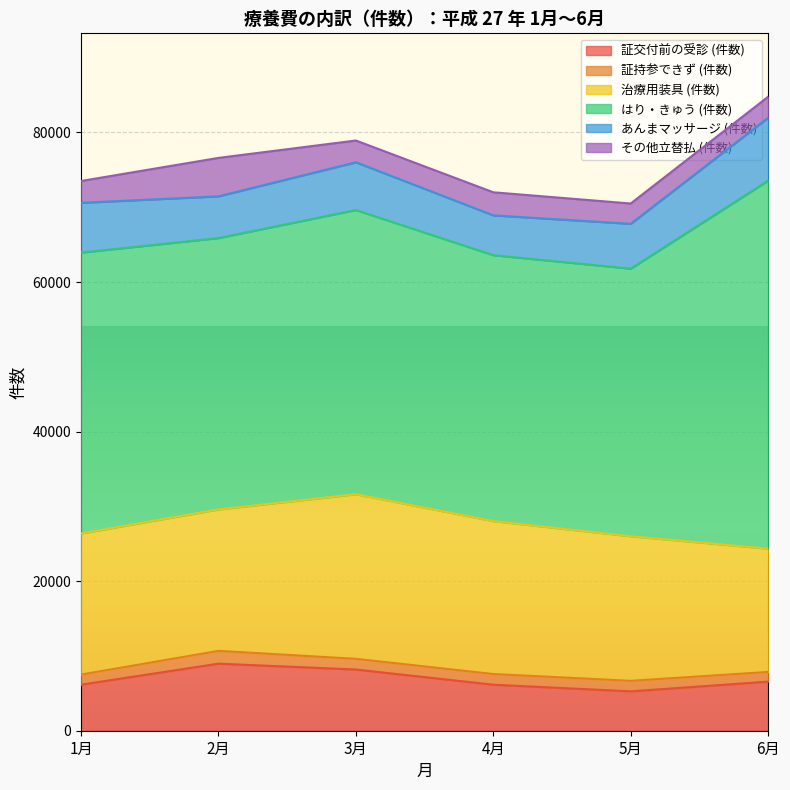

What is the label of the 6th point from the right?

1月